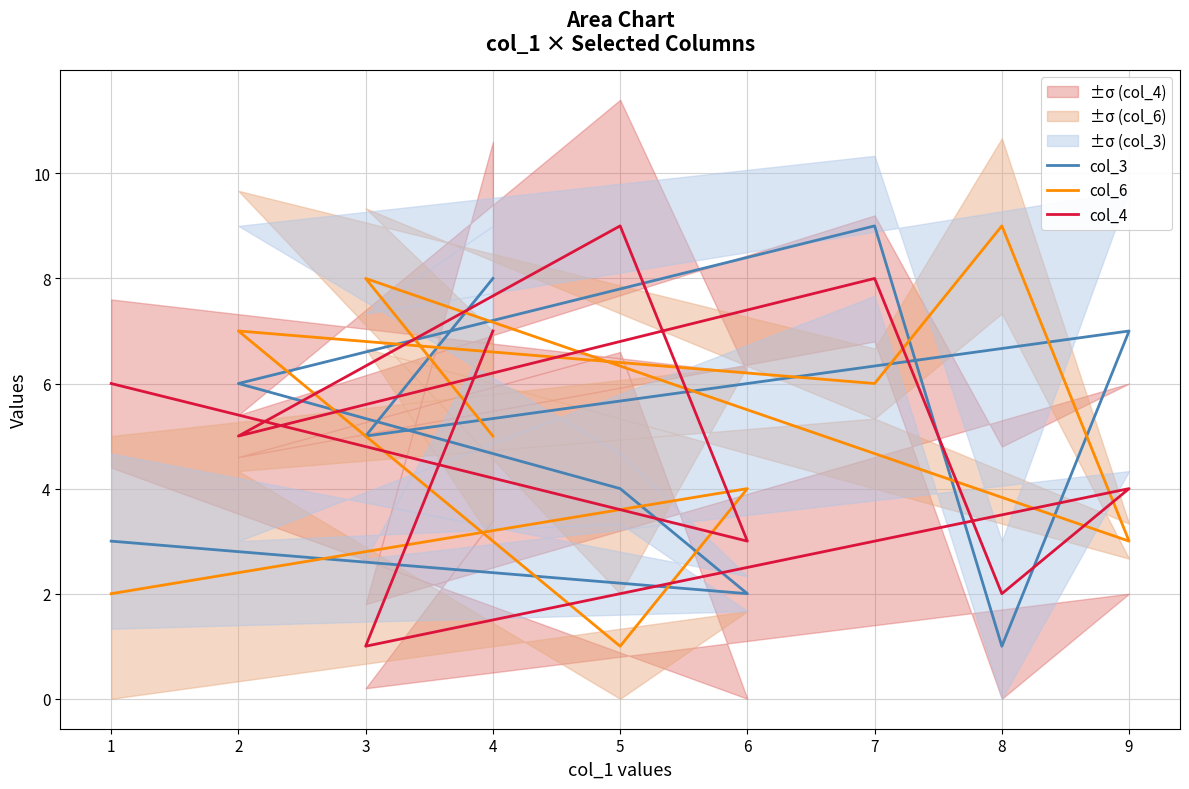

Where is the first local minimum for col_3?

6